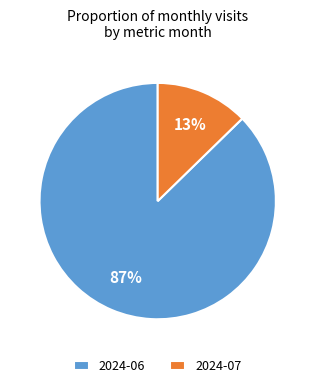

To the nearest percent, what is the combined percentage of 2024-07 and 2024-06?

100%